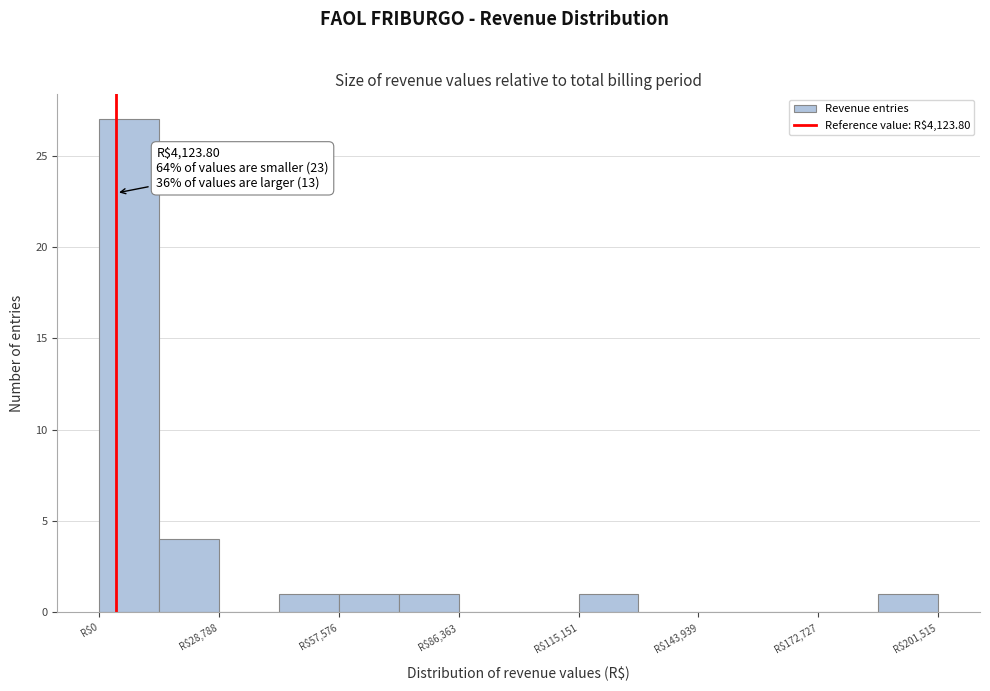

Read against the x-axis, roughly where is the centre of the tallest bar?

5000